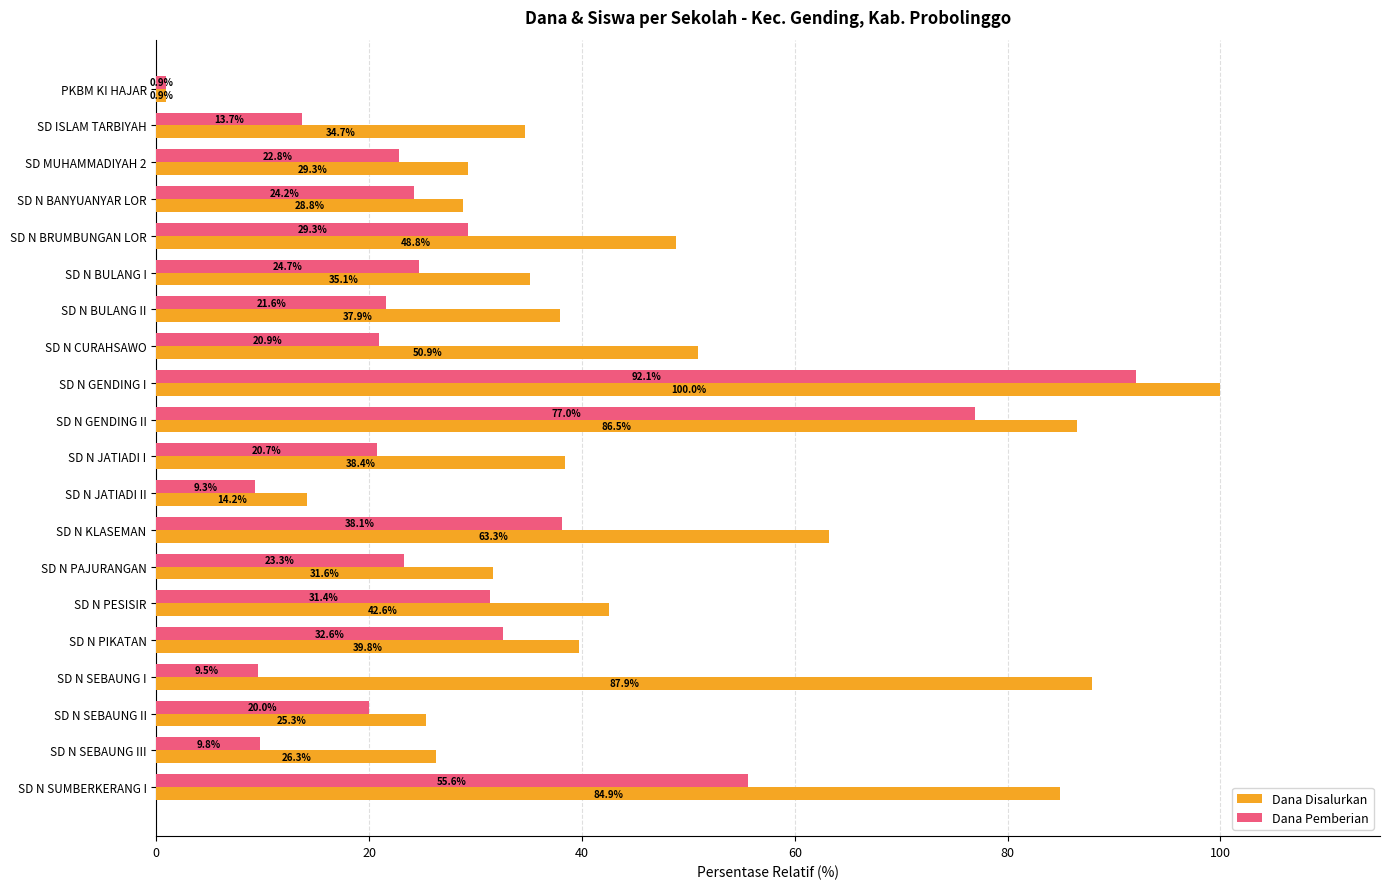

Rank the series at SD N SEBAUNG III from lowest to highest value.

Dana Pemberian, Dana Disalurkan